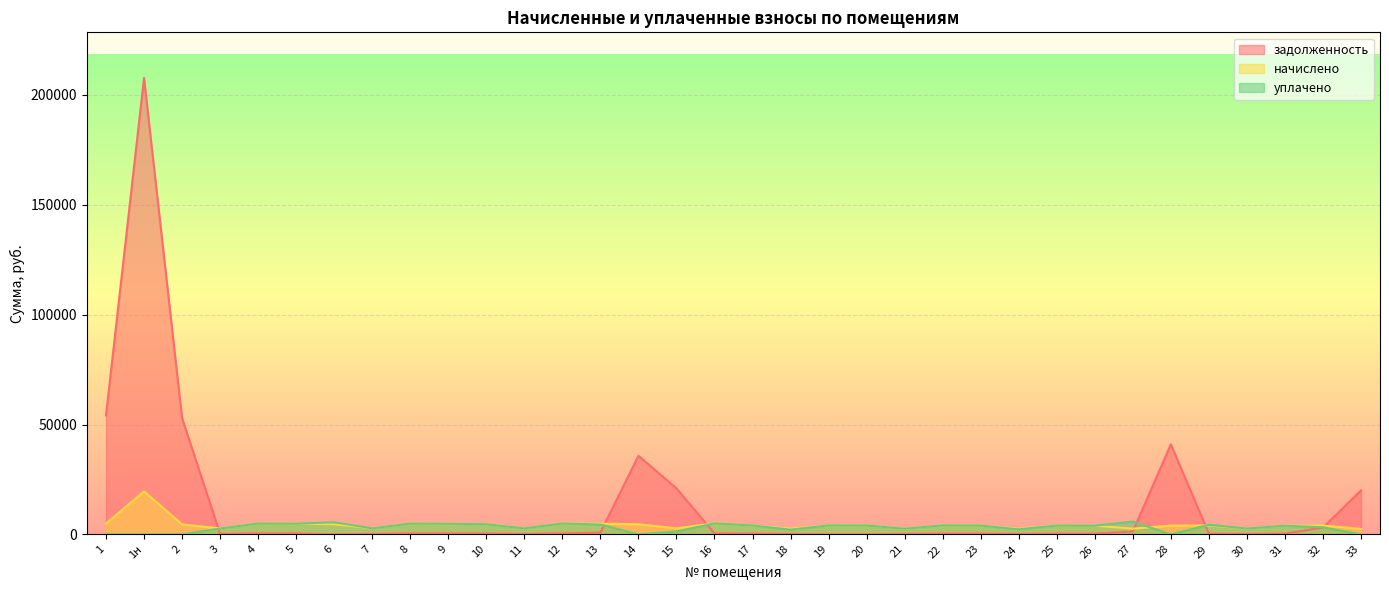

In начислено, how many points are higher than both neighbors (excluding endpoints)?

10